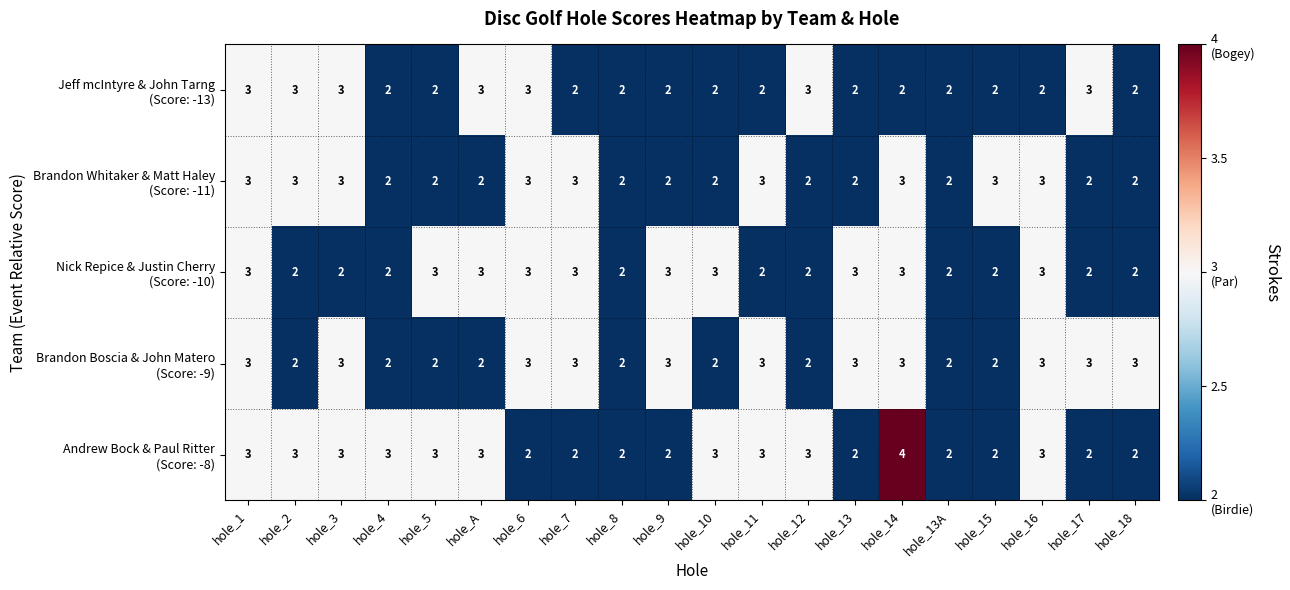

What is the total value across all series at hole_7?

13